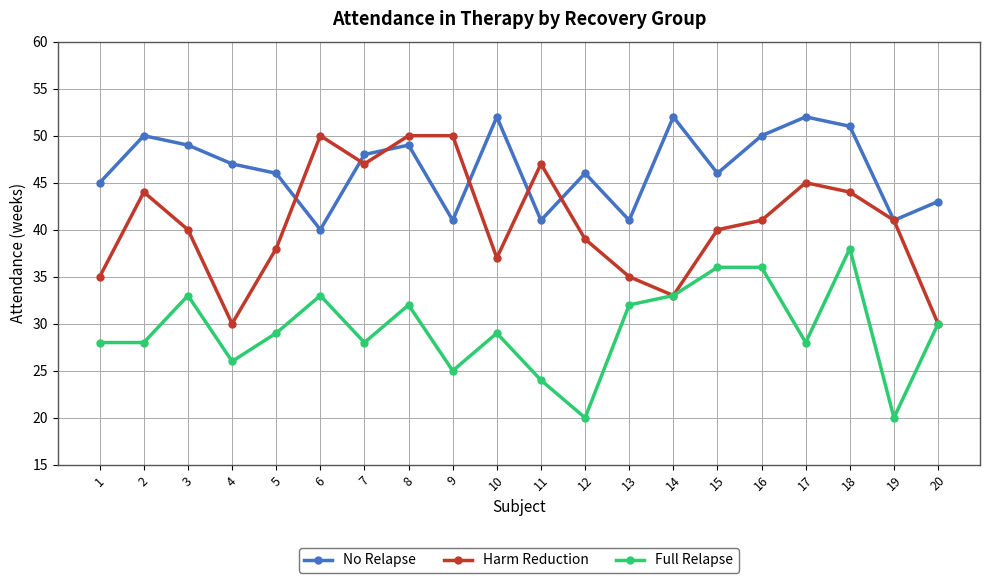

List the series in order of their overall mean, lowest first.

Full Relapse, Harm Reduction, No Relapse